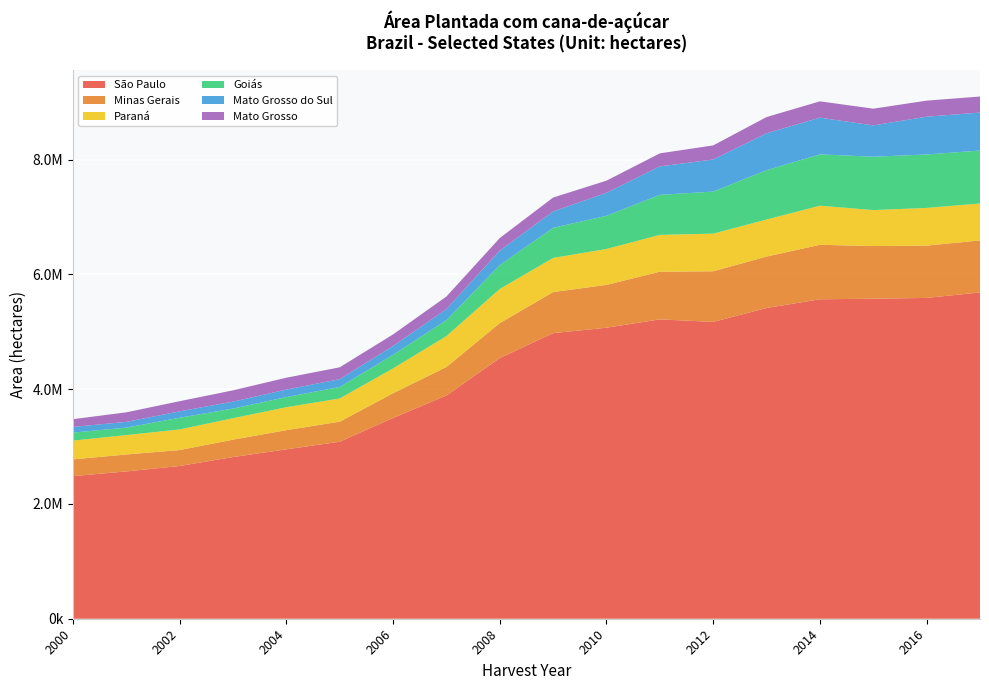

Reading right to left, list all the values displayed in this chart.

São Paulo: 2017=5686134	2016=5590586	2015=5576838	2014=5566584	2013=5415013	2012=5172611	2011=5216491	2010=5071205	2009=4977077	2008=4541509	2007=3890414	2006=3498265	2005=3084752	2004=2951804	2003=2817604	2002=2661620	2001=2567178	2000=2484790
Minas Gerais: 2017=906497	2016=911614	2015=917878	2014=949801	2013=896582	2012=882624	2011=831329	2010=746527	2009=715628	2008=610456	2007=496933	2006=431338	2005=349112	2004=334668	2003=303043	2002=277977	2001=295251	2000=292571
Paraná: 2017=643580	2016=656878	2015=626375	2014=681152	2013=645280	2012=655509	2011=641765	2010=625885	2009=595371	2008=594585	2007=538931	2006=432815	2005=404520	2004=399527	2003=373839	2002=358874	2001=338013	2000=327165
Goiás: 2017=922817	2016=931342	2015=930052	2014=894843	2013=860482	2012=732870	2011=697541	2010=578666	2009=524194	2008=416137	2007=278000	2006=237547	2005=200048	2004=176328	2003=168007	2002=203685	2001=129921	2000=139186
Mato Grosso do Sul: 2017=661906	2016=658282	2015=546099	2014=639899	2013=642686	2012=558664	2011=495821	2010=399408	2009=285993	2008=252544	2007=191577	2006=152747	2005=136803	2004=130970	2003=120534	2002=112100	2001=99673	2000=98958
Mato Grosso: 2017=279282	2016=280191	2015=291100	2014=284153	2013=282741	2012=246298	2011=226993	2010=212498	2009=241668	2008=218873	2007=219217	2006=202182	2005=205961	2004=206829	2003=196684	2002=176750	2001=166510	2000=135029